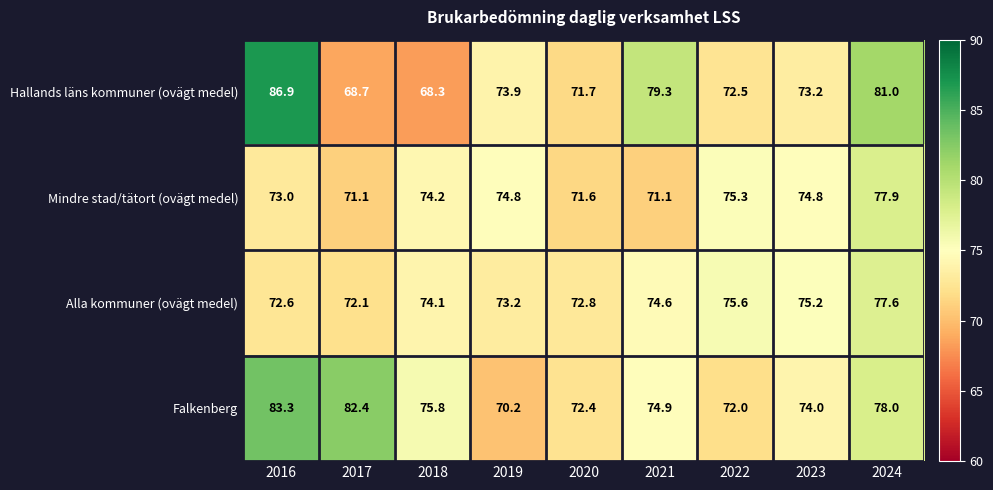

List the series in order of their overall mean, highest first.

Falkenberg, Hallands läns kommuner (ovägt medel), Alla kommuner (ovägt medel), Mindre stad/tätort (ovägt medel)